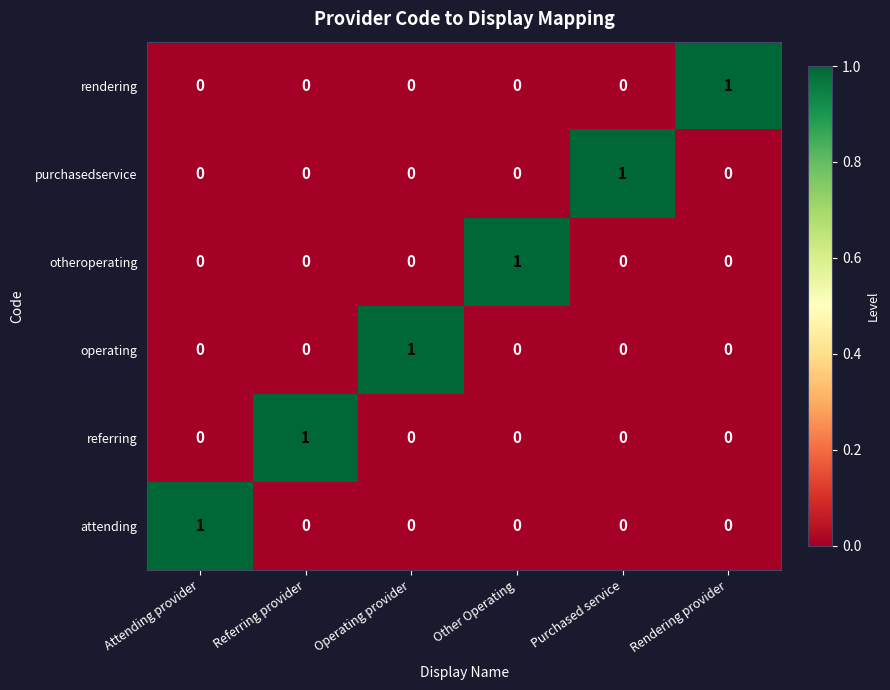

The value of referring at Other Operating is 0. True or false?

True